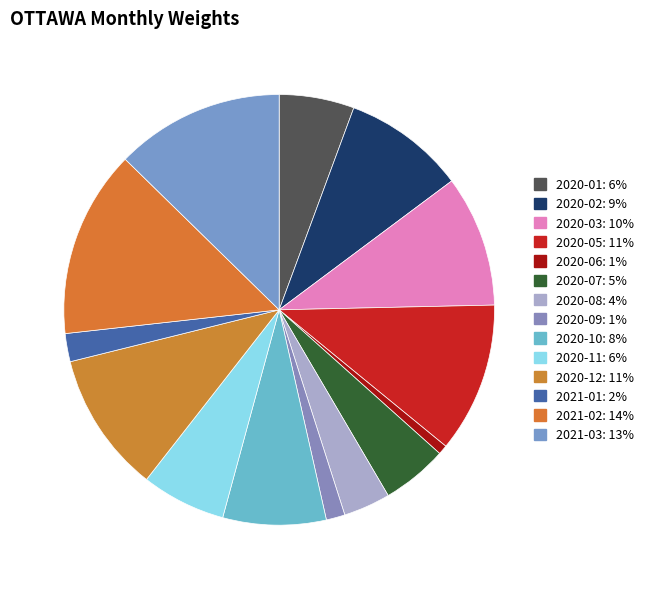

Approximately how many times larger is the value at 2021-01 compared to 2020-01?

0.4